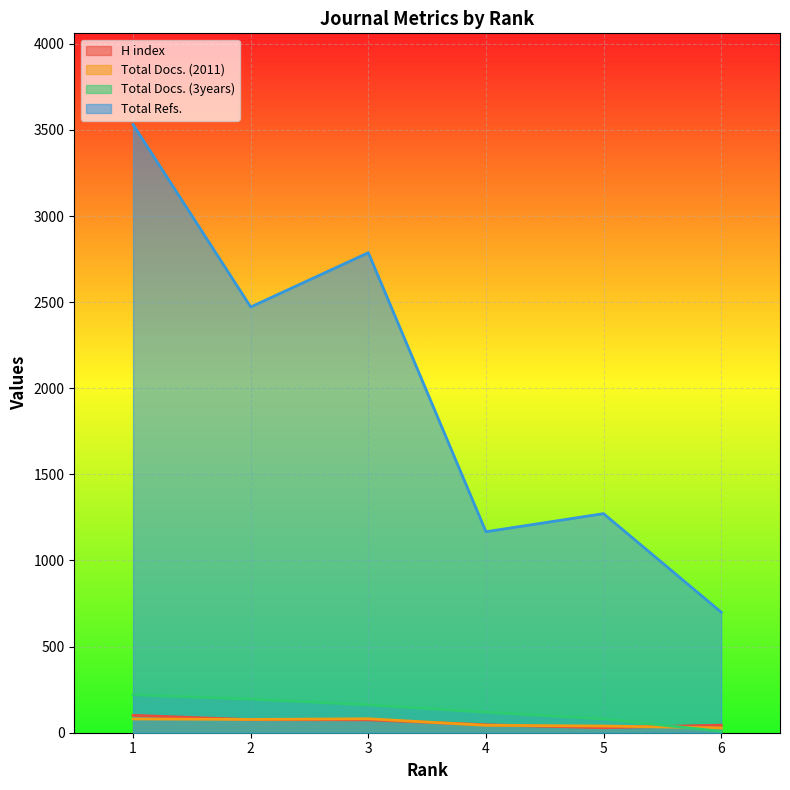

What is the sum of the H index values at 2 and 5?

105